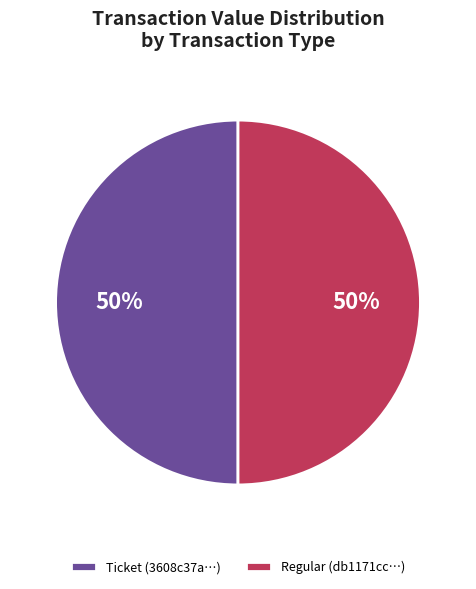

Is the sum of Ticket (3608c37a…) and Regular (db1171cc…) greater than half?

Yes